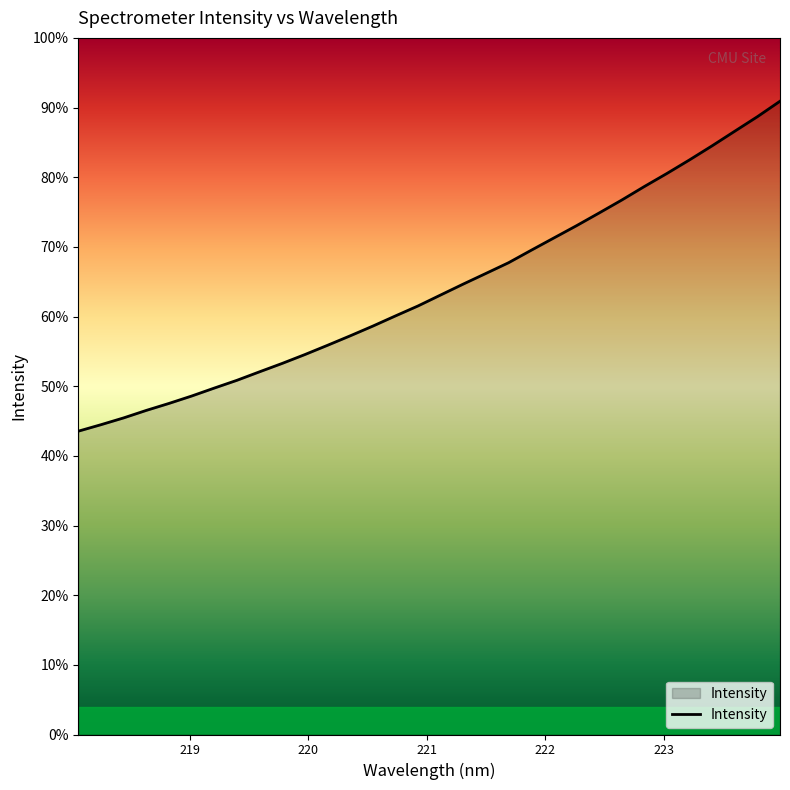

Does the chart display data point markers on the line(s)?

No